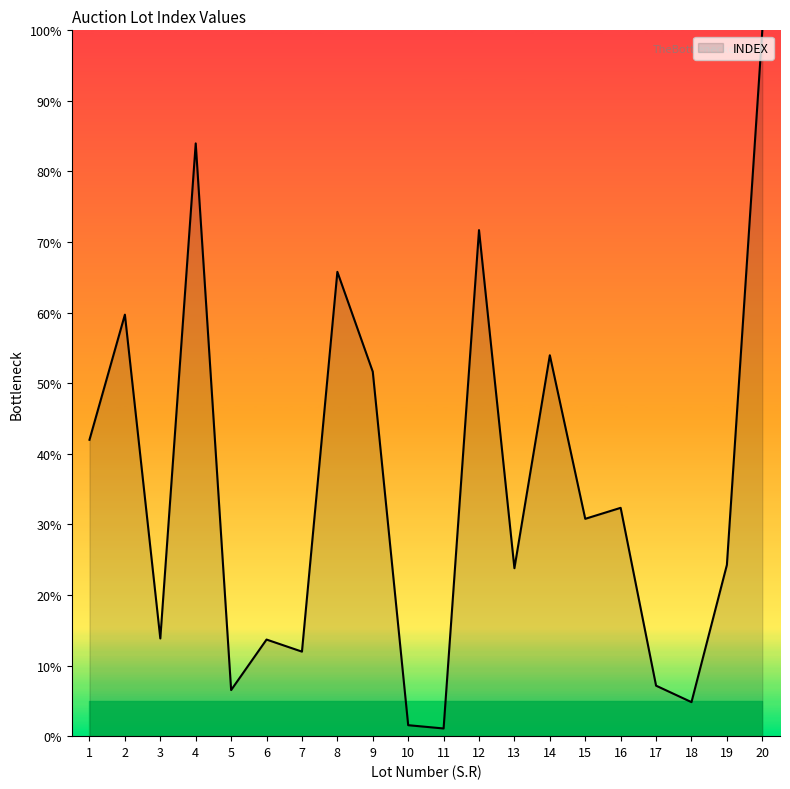

What is the smallest value displayed?

1.1